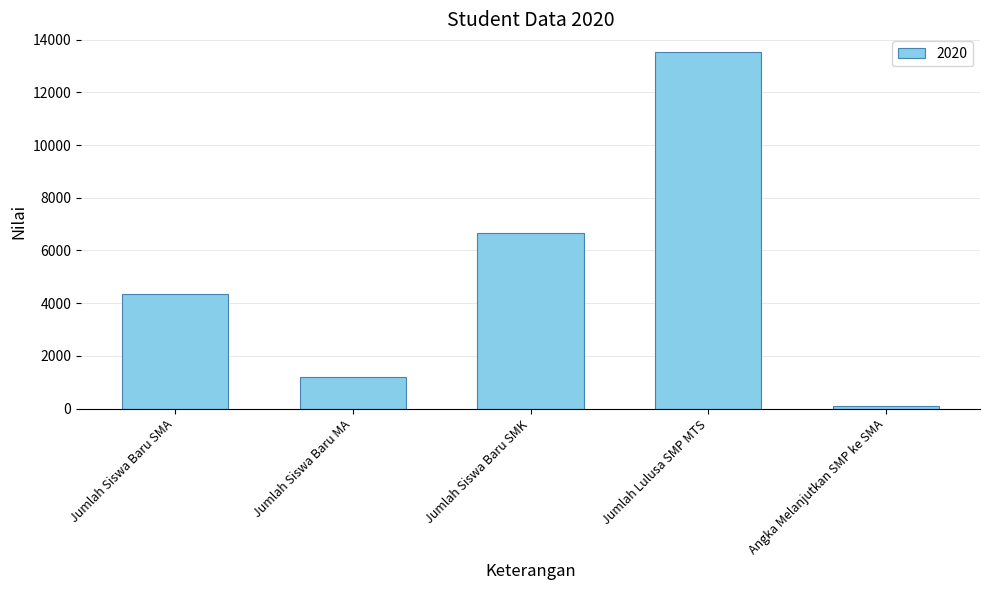

Is it true that the value at Jumlah Siswa Baru SMK is 4072.3?

False